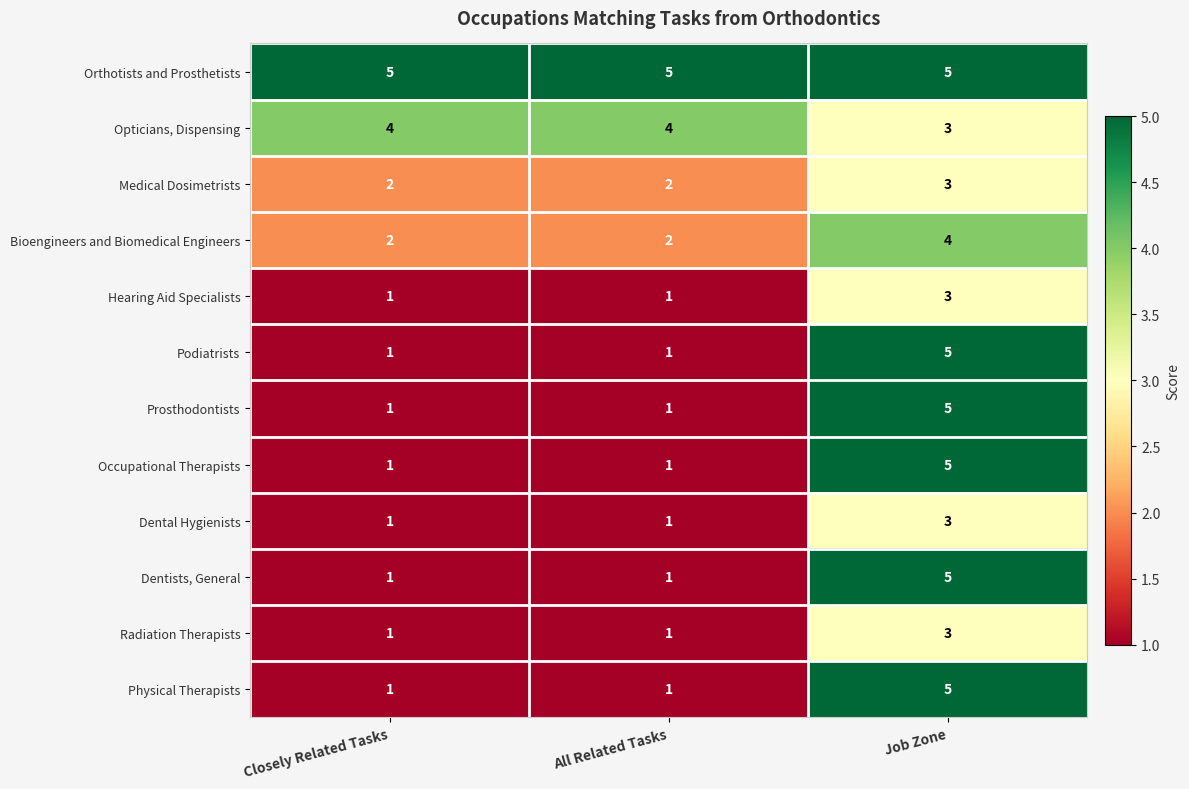

What is the maximum value shown in the chart?

5